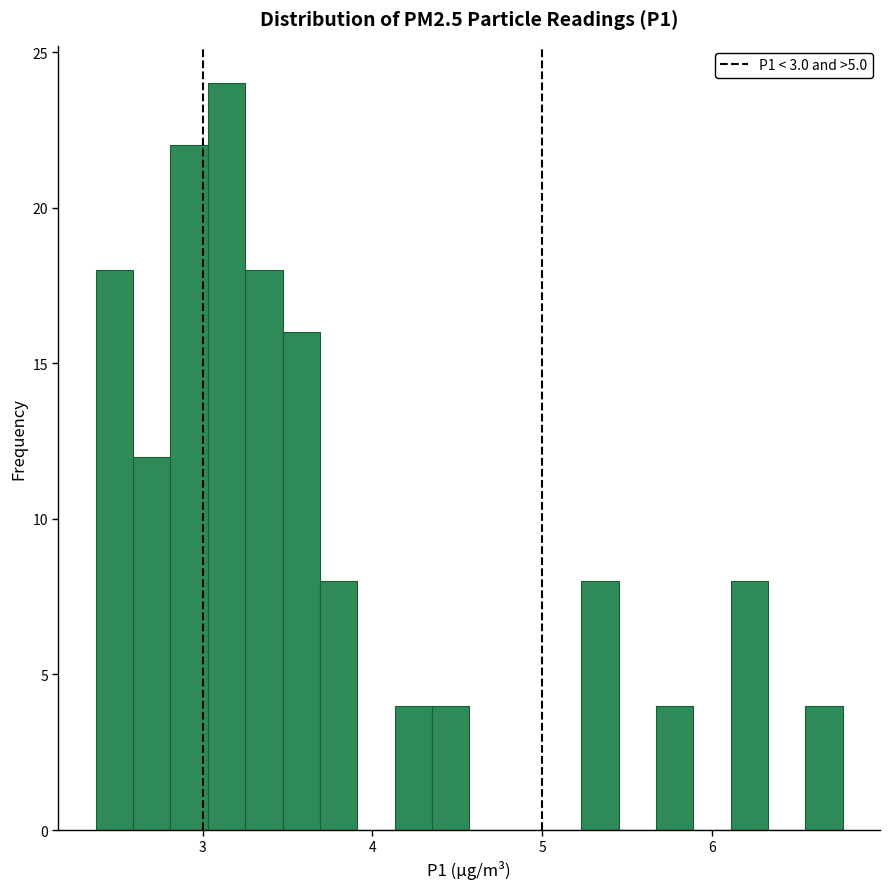

Around what value on the x-axis is the tallest bar? Give the approximate position of its centre, as read against the axis.

3.1